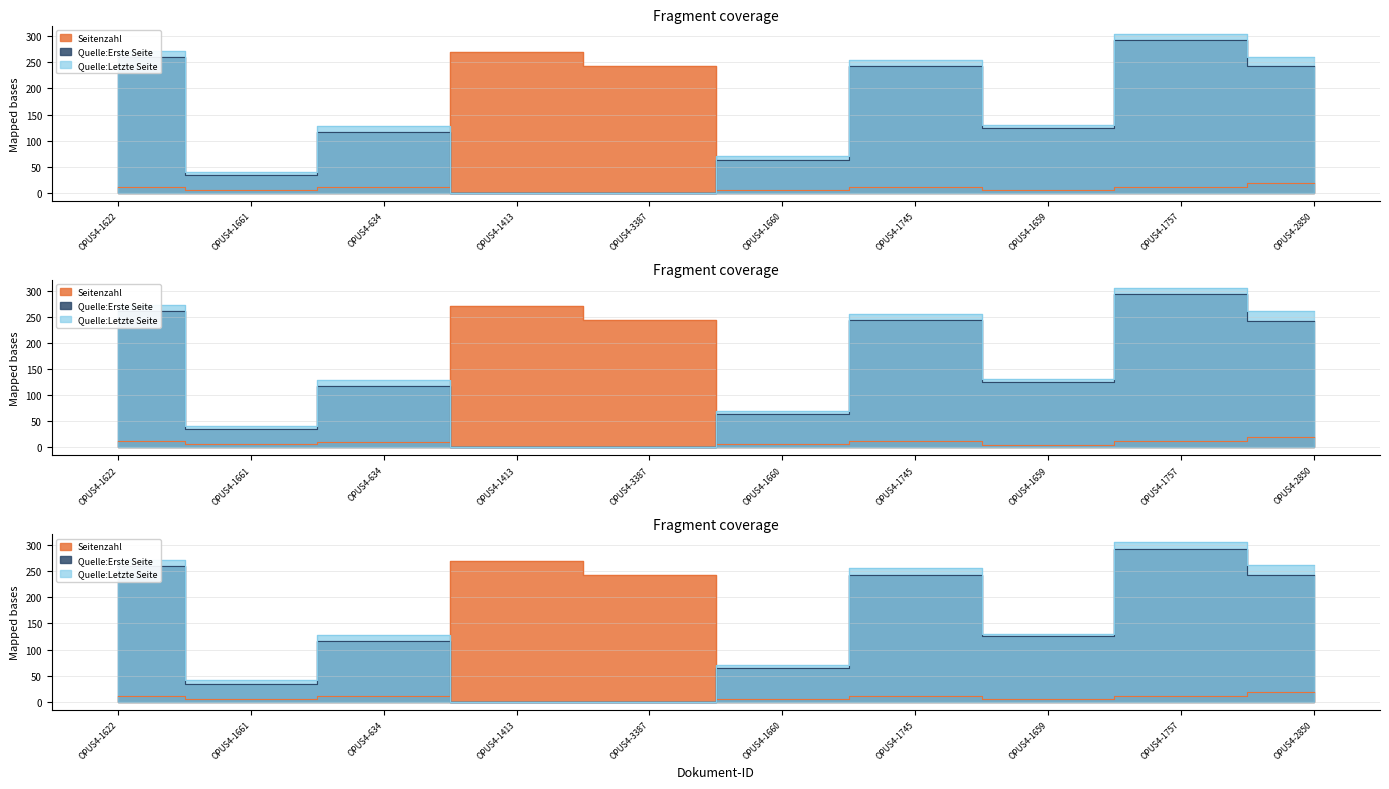

What is the value of the Quelle:Erste Seite point at the 3rd from the left?

117